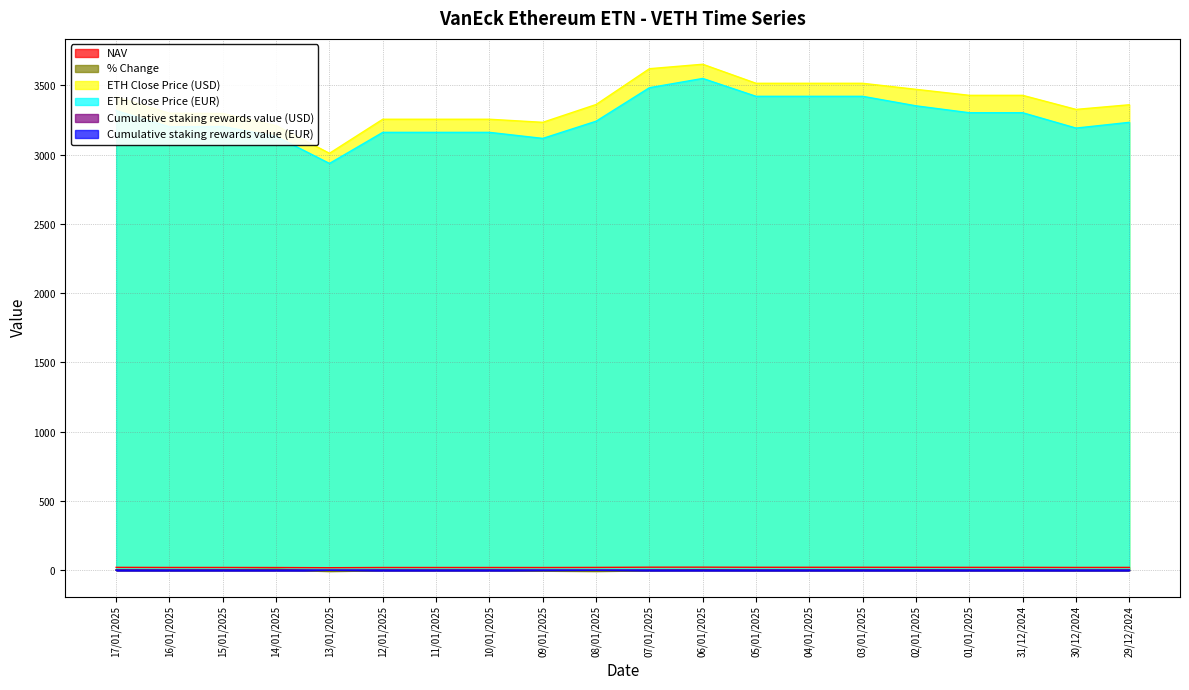

Is it true that ETH Close Price (EUR) equals 3202.6 at 15/01/2025?

True